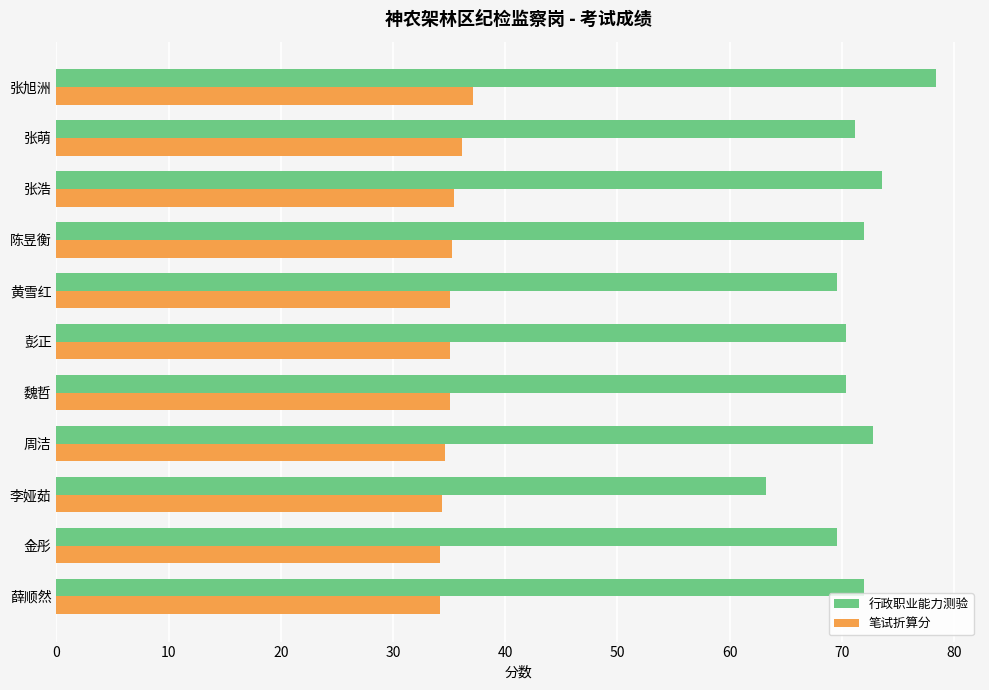

How many data points does each series have?

11